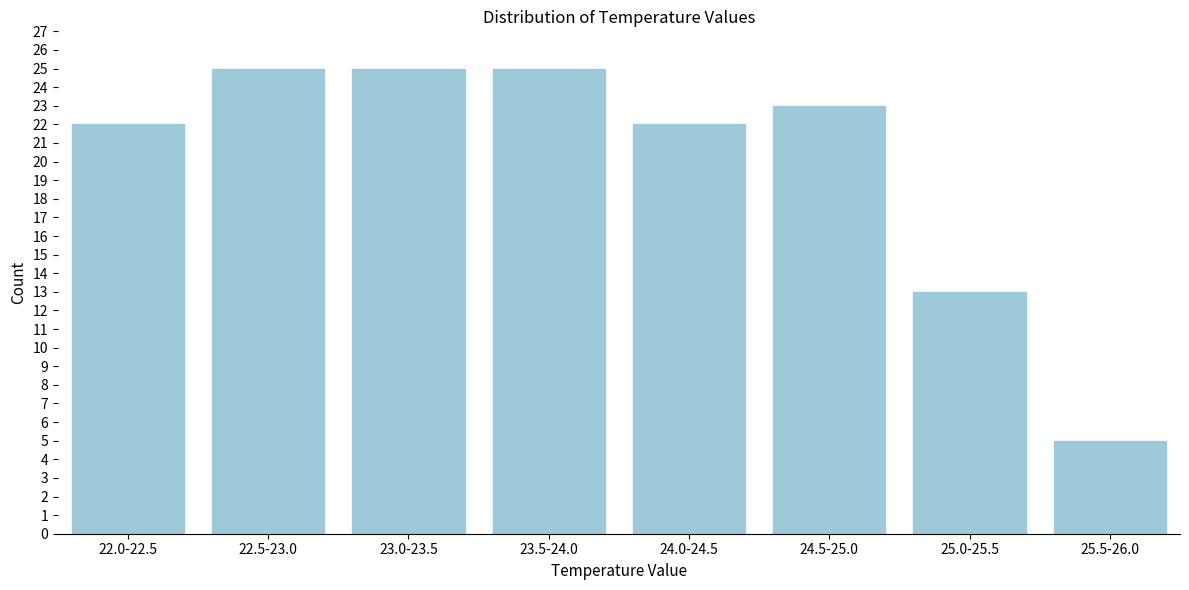

Reading right to left, transcribe all the data shown in this chart.

25.5-26.0=5	25.0-25.5=13	24.5-25.0=23	24.0-24.5=22	23.5-24.0=25	23.0-23.5=25	22.5-23.0=25	22.0-22.5=22